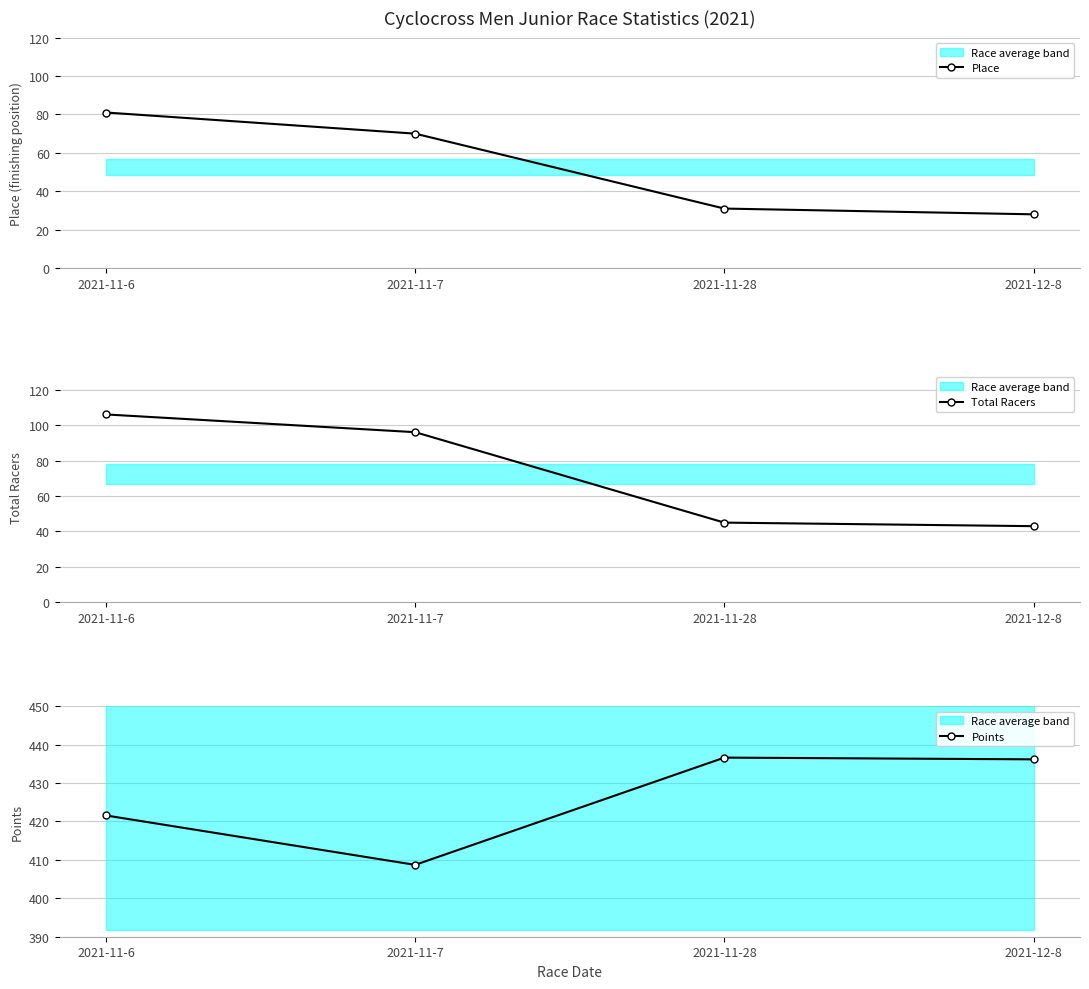

Count the number of data series in this chart.

3